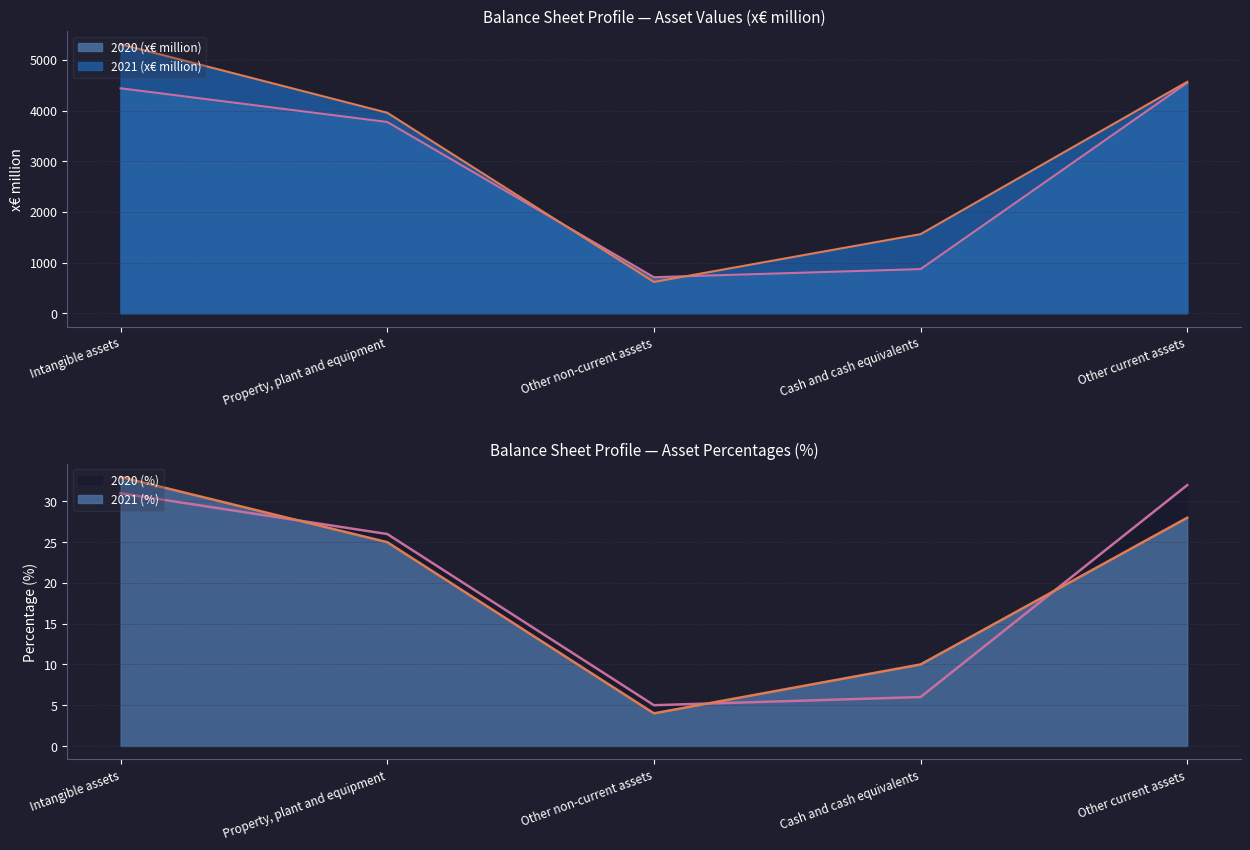

The 2020 (x€ million) series shows 4440 at Intangible assets. True or false?

True